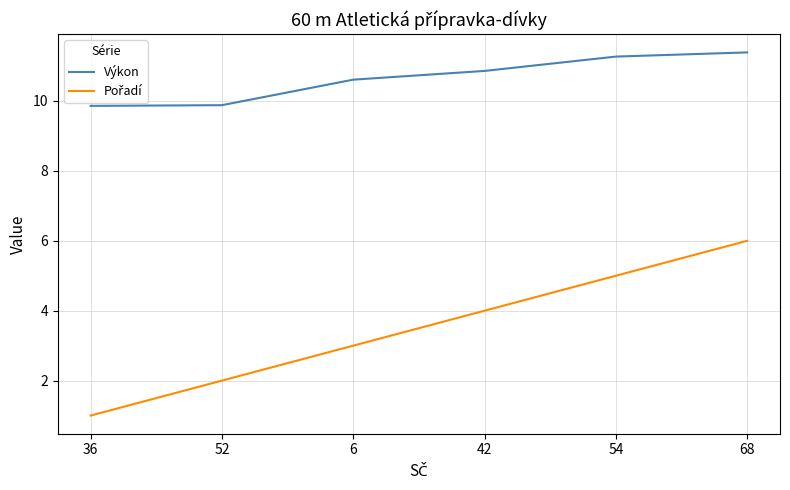

What value does the Výkon series have at 54?

11.3